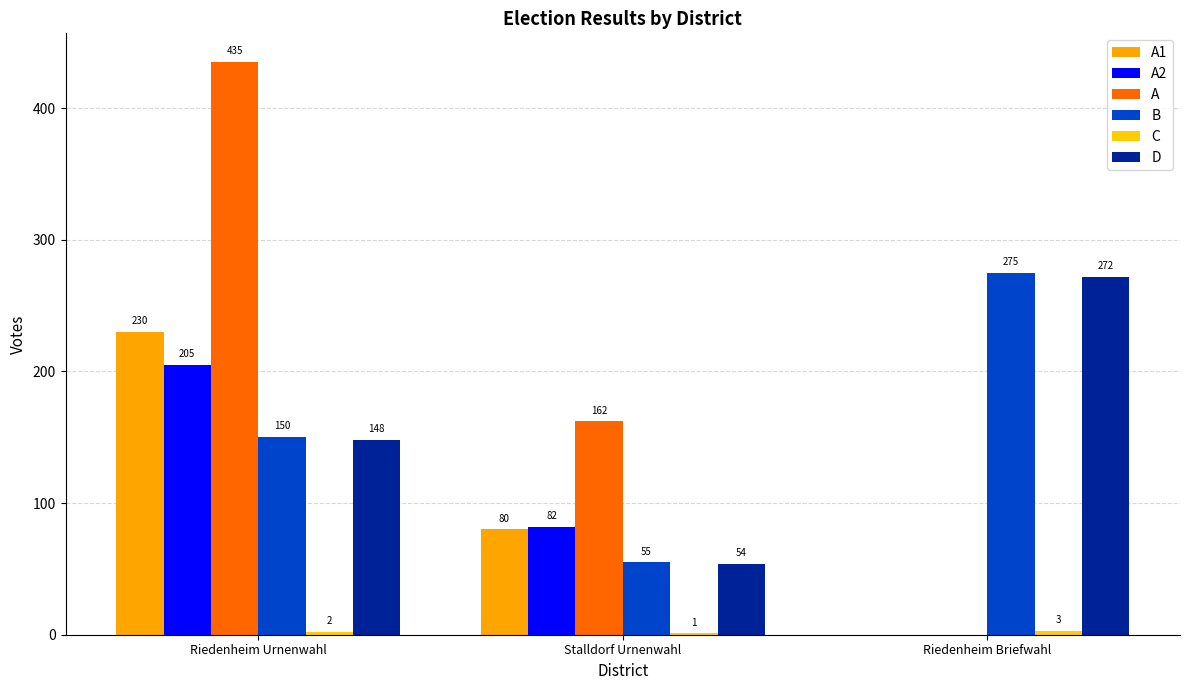

What is the approximate value of B at Stalldorf Urnenwahl?

55